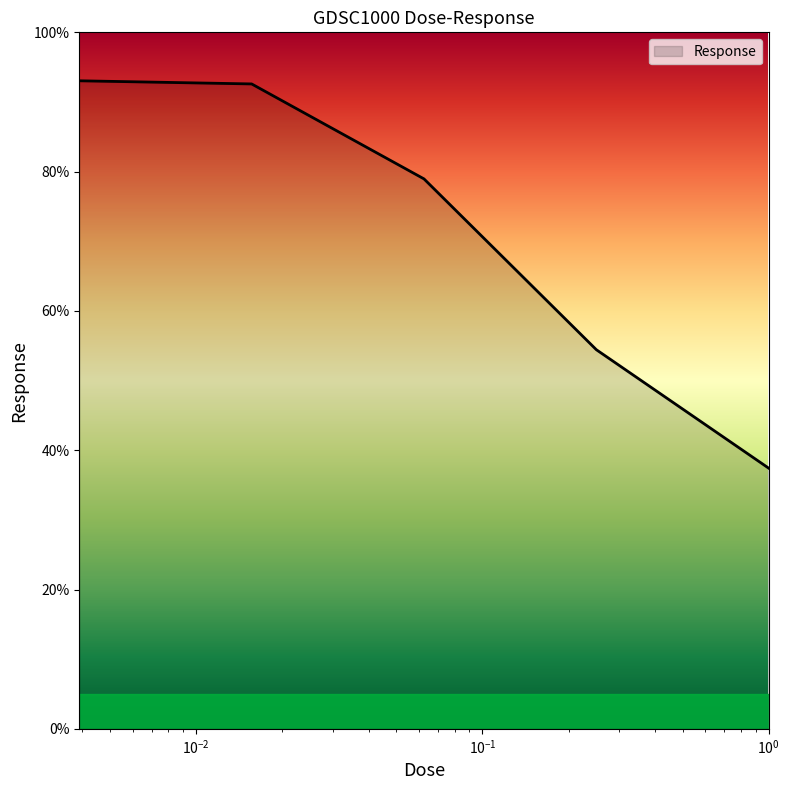

What is the average value?

71.3